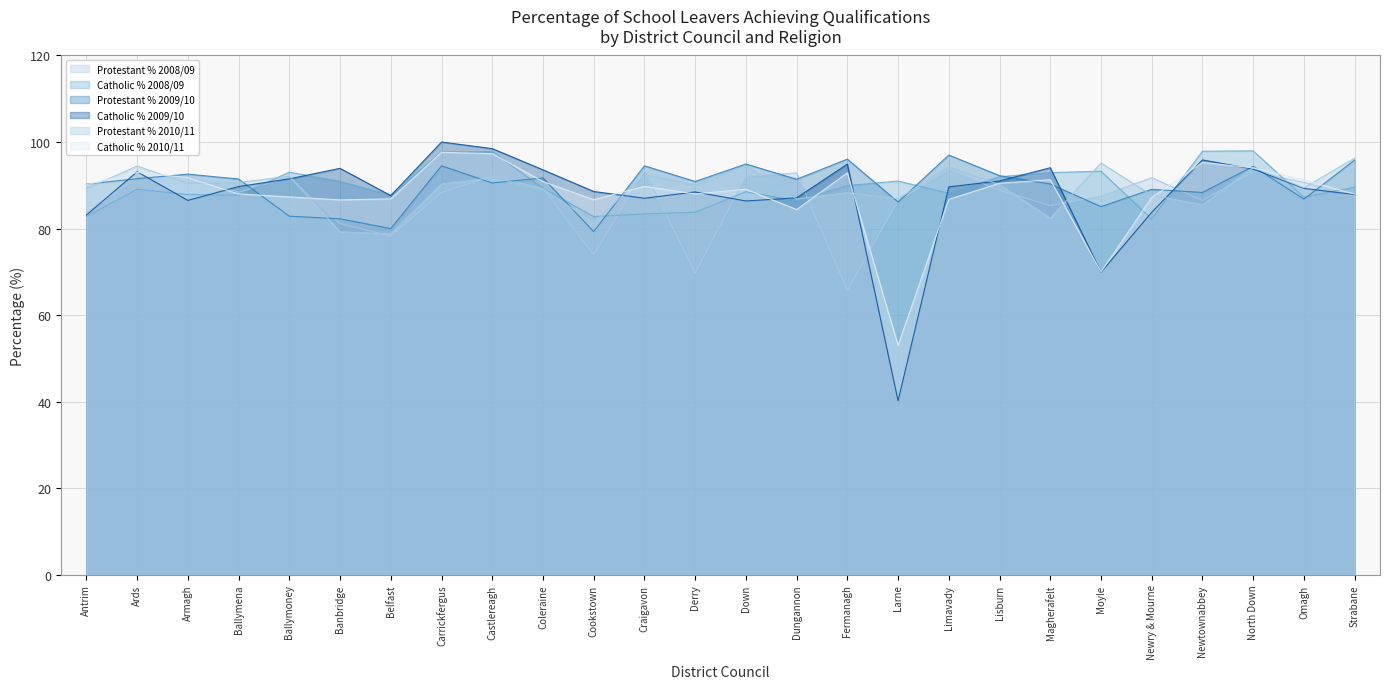

How many intersections are there between Protestant % 2009/10 and Protestant % 2010/11?

13